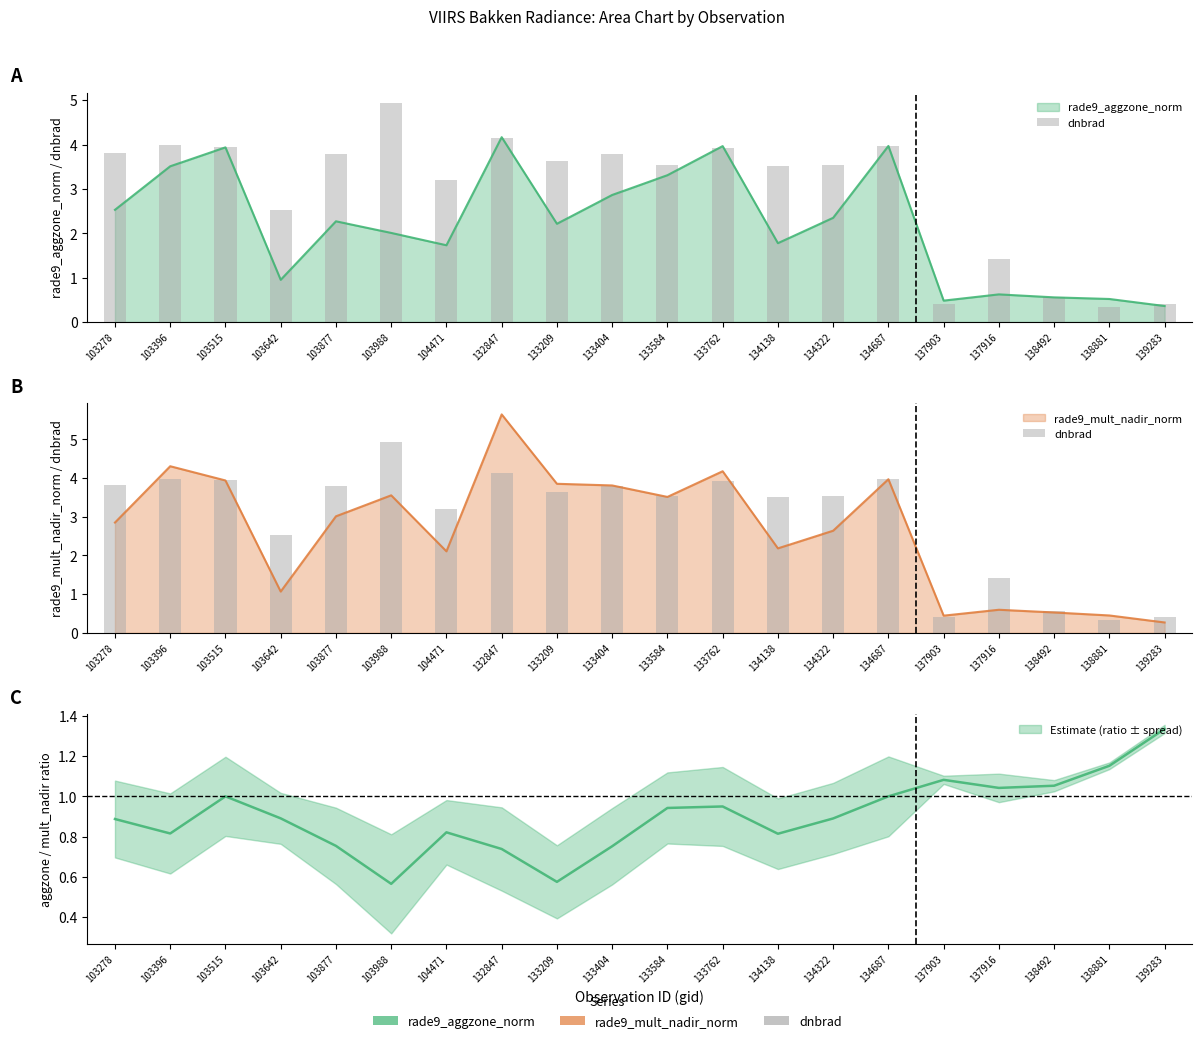

The chart shows a value of 2.3 at 137916. True or false?

False